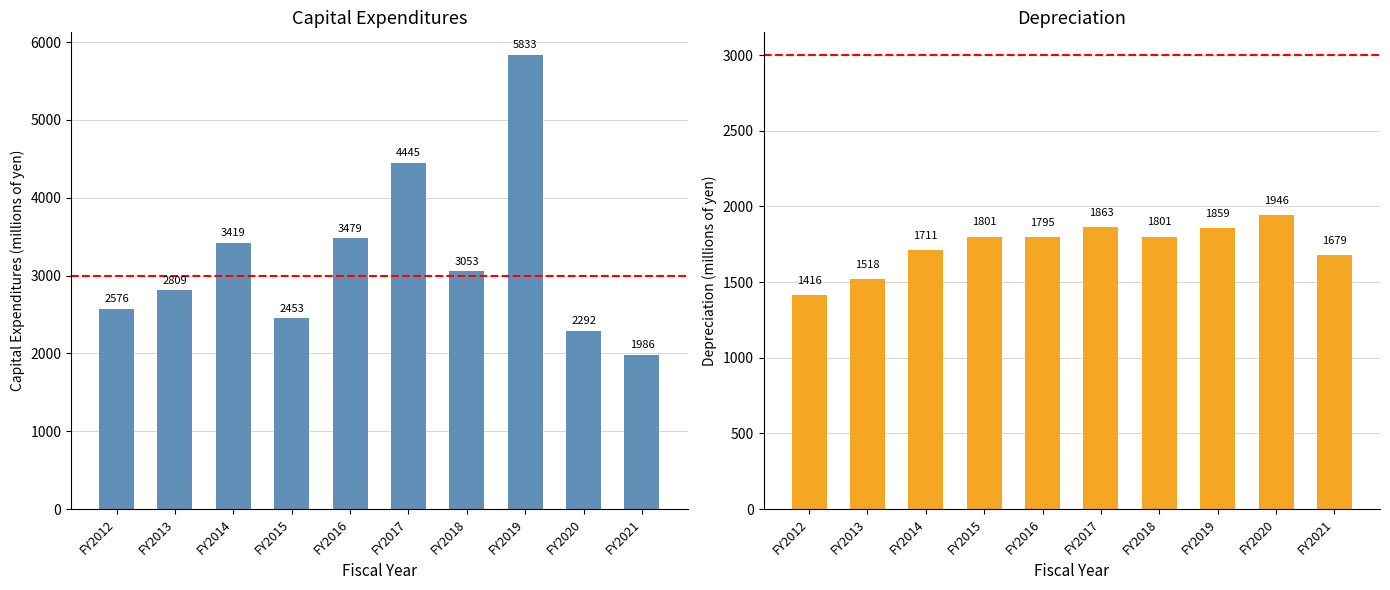

Is it true that Depreciation (millions of yen) equals 2771 at FY2016?

False